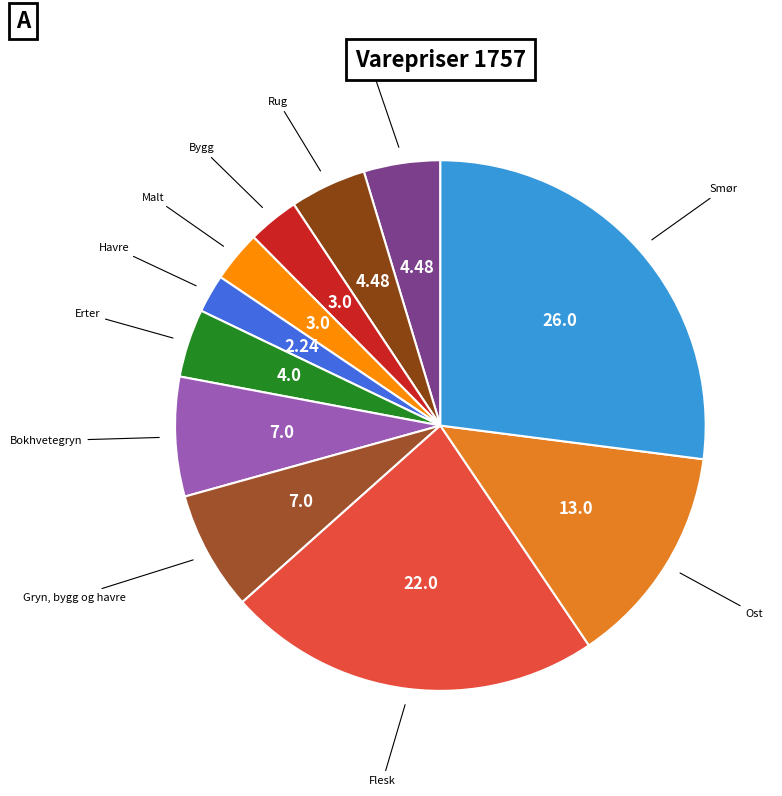

Does any single category account for the majority?

No